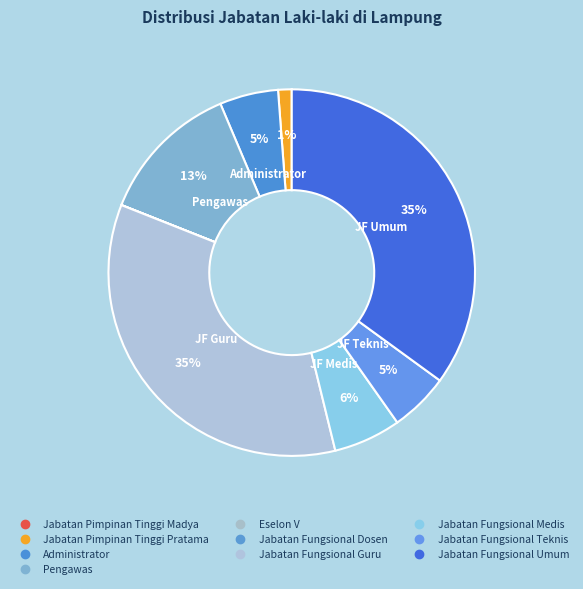

What is the change in value from Jabatan Fungsional Guru to Jabatan Fungsional Medis?

-11547